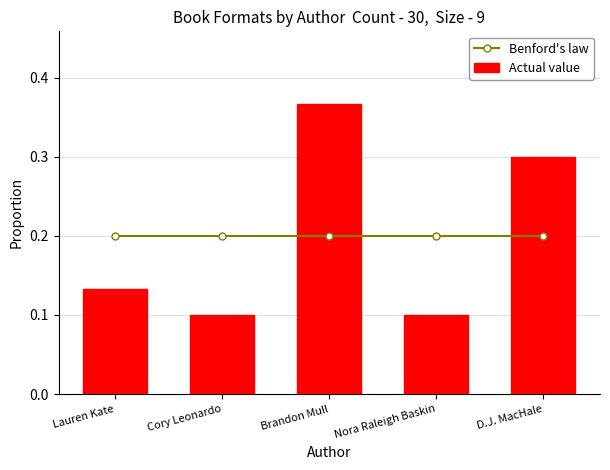

Where is Benford's law nearest to the value 0?

Lauren Kate